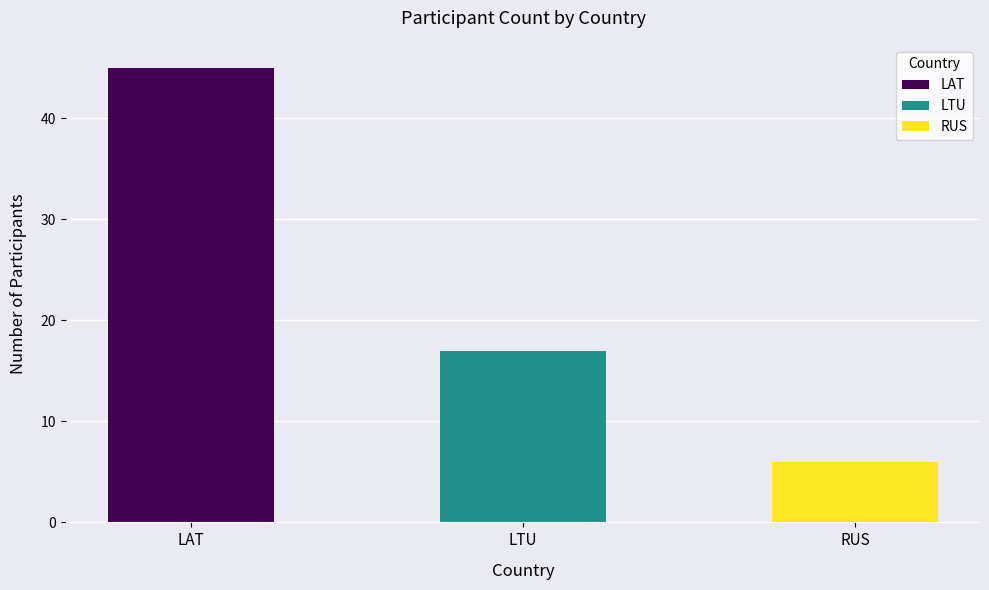

What is the label of the 2nd bar from the right?

LTU